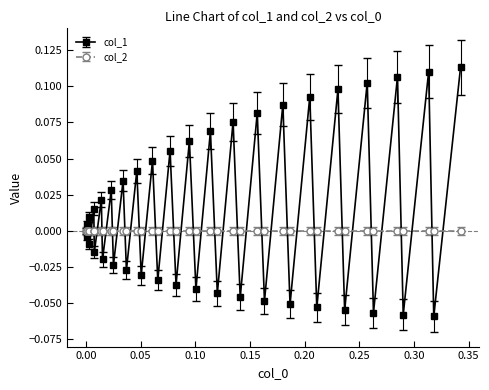

True or false: col_1 has more than 0 interior local peaks.

True